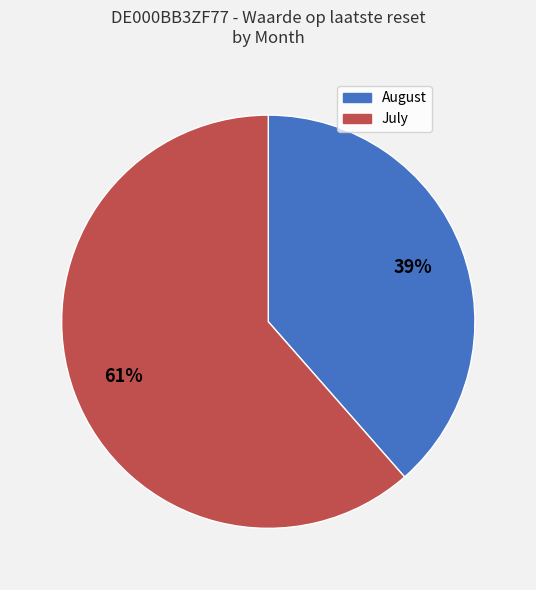

Is there a majority slice in this chart?

Yes